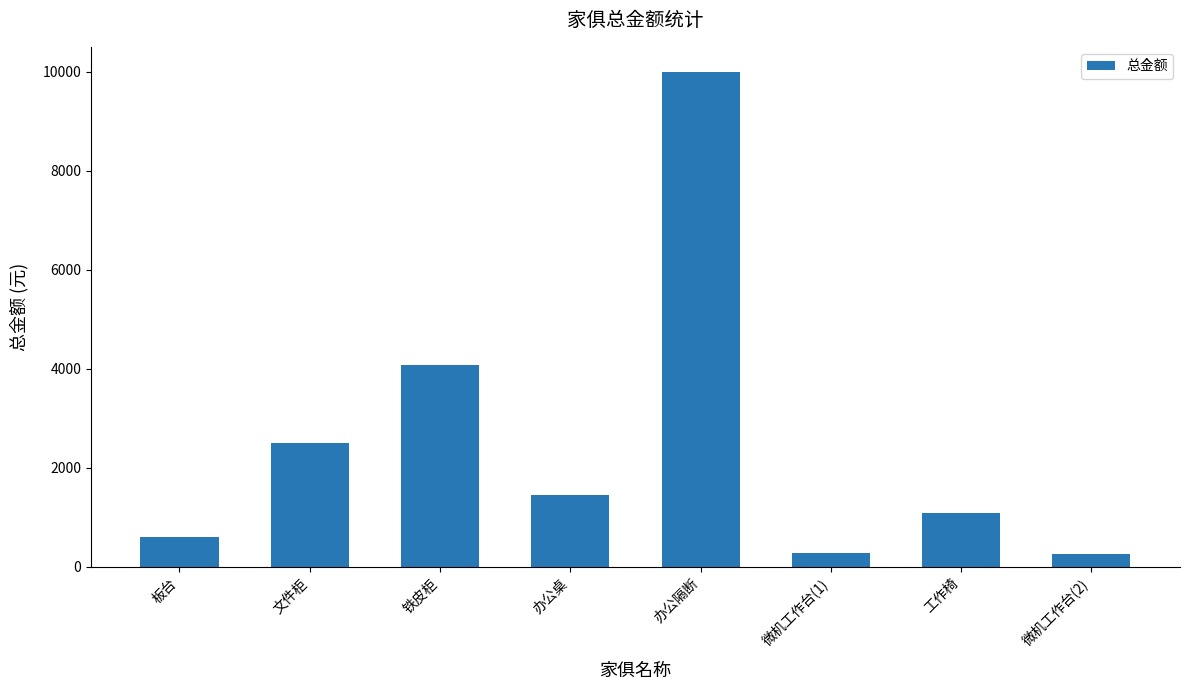

What is the difference between the maximum and minimum values?

9735